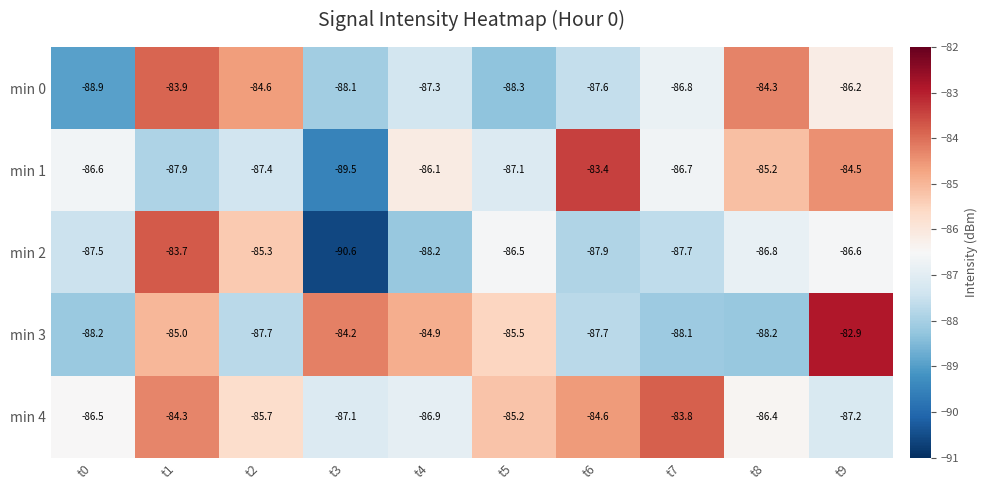

What is the sum of all min 3 values?

-862.4